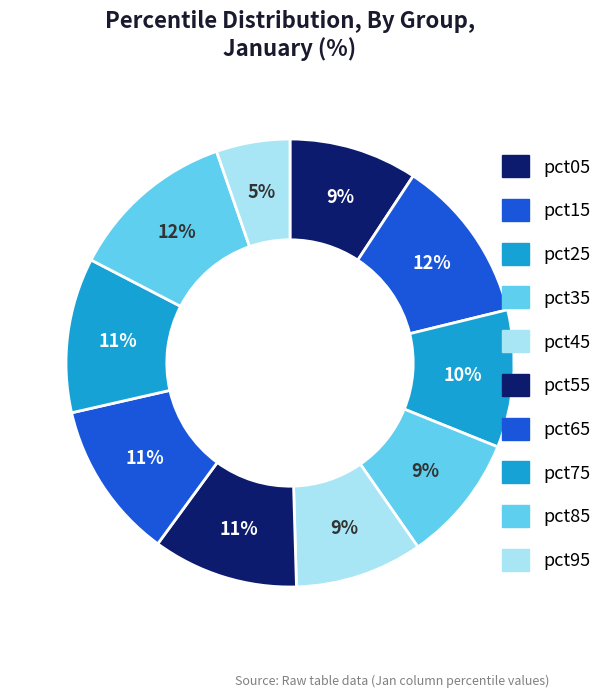

To the nearest percent, what is the average slice percentage?

10%